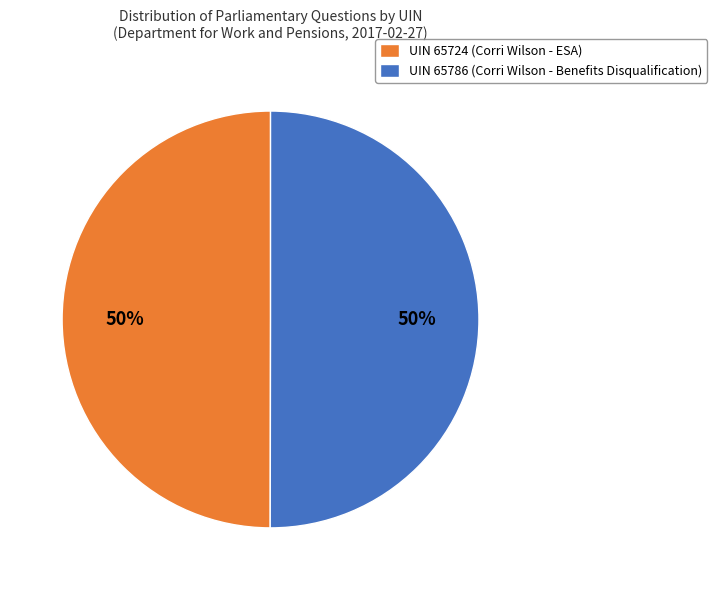

Do UIN 65724 (Corri Wilson - ESA) and UIN 65786 (Corri Wilson - Benefits Disqualification) together represent more than half of the pie?

Yes